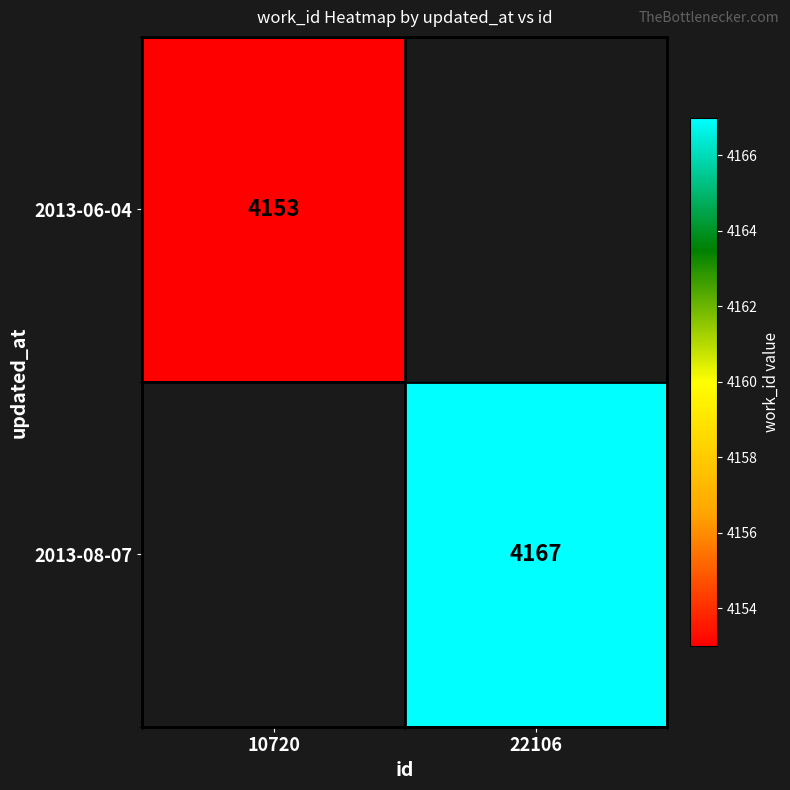

Is the value of 2013-06-04 at 10720 greater than the value of 2013-08-07 at 22106?

No